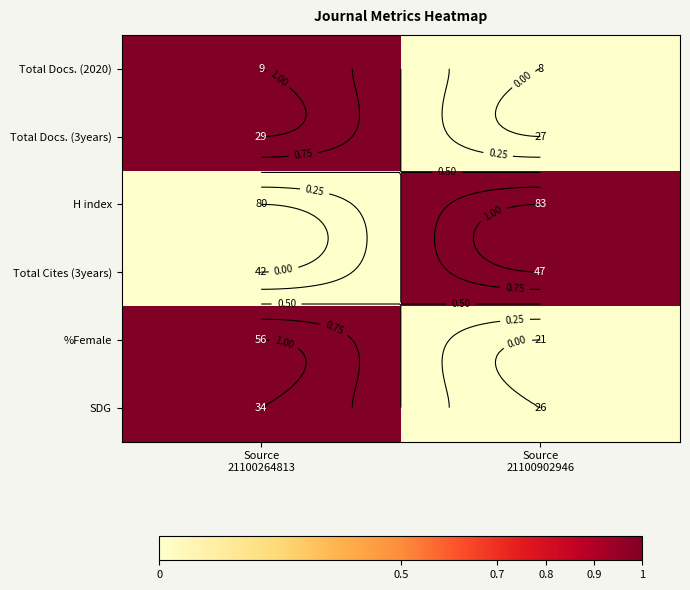

Which category has the highest value in the Total Docs. (2020) series?

Source 21100264813